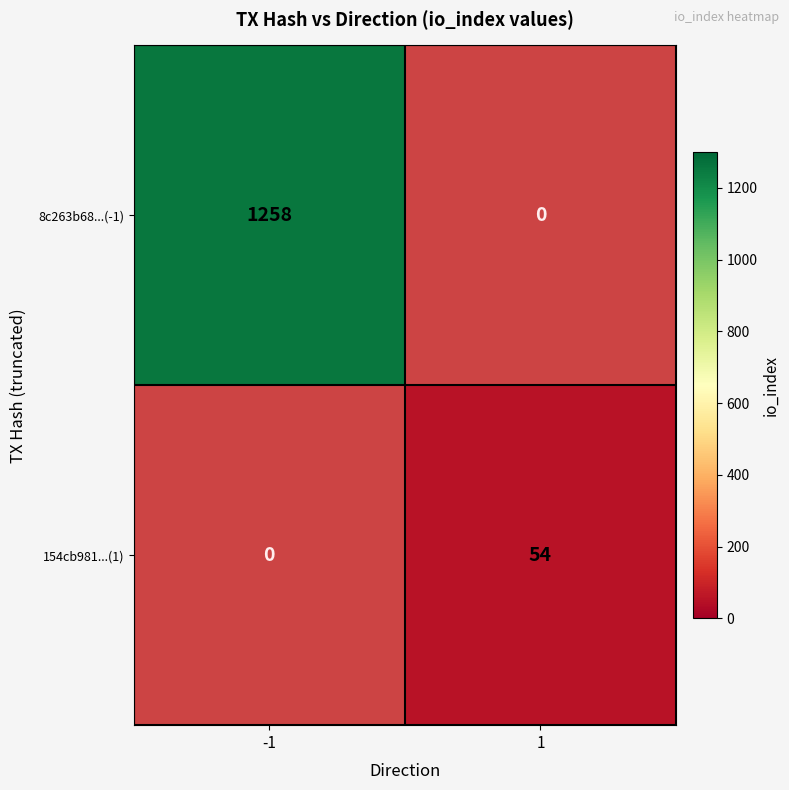

True or false: 8c263b68...(-1) has a value of 1258 at -1.

True